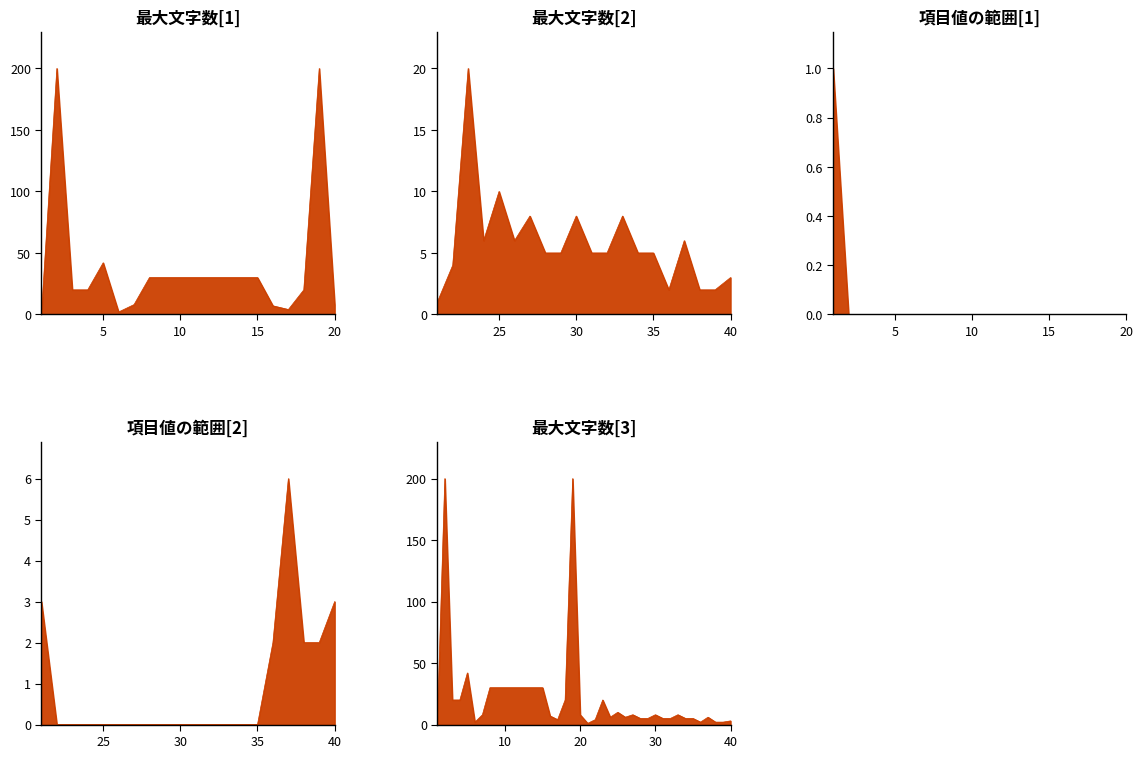

Is it true that the value at 28 is 8?

False